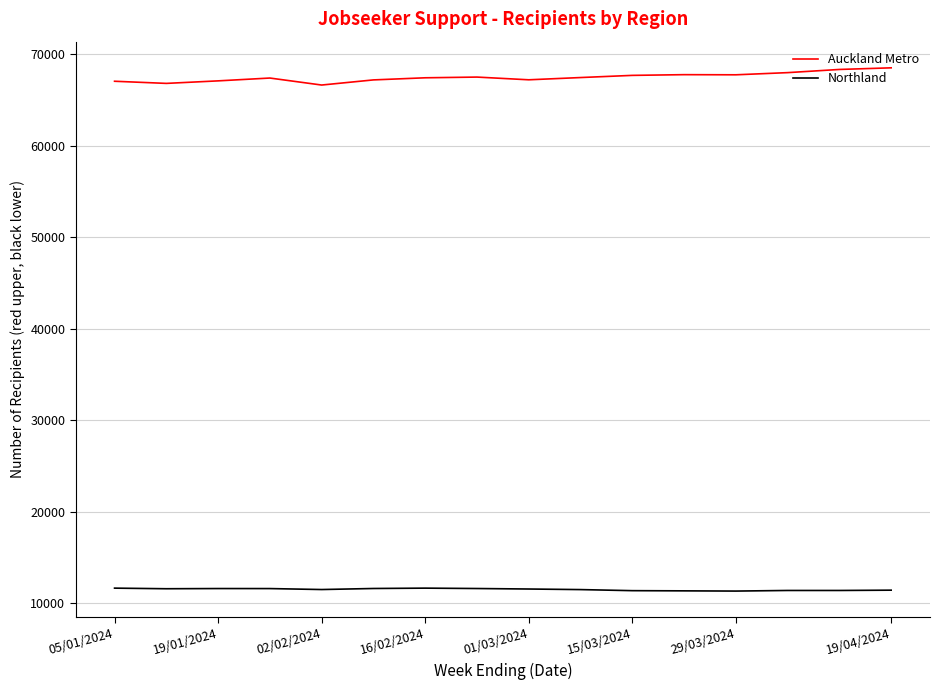

Which series has the largest total across all categories?

Auckland Metro